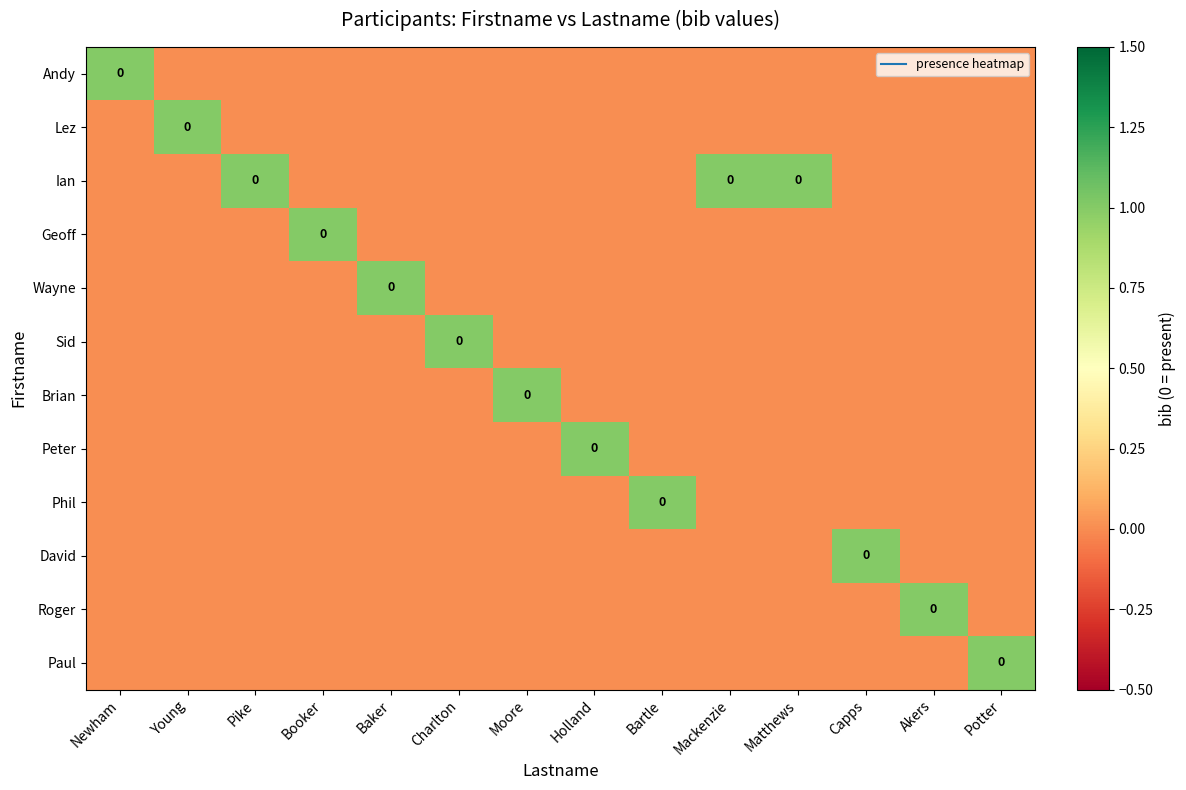

At how many categories does at least one series exceed 0?

14